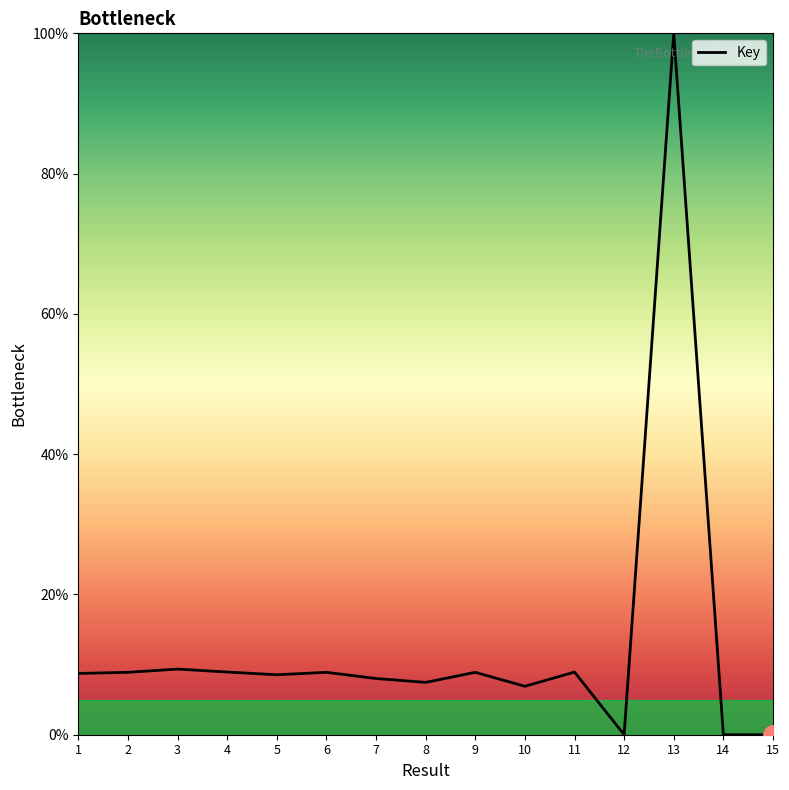

True or false: there are more than 2 points higher than both neighbors.

True